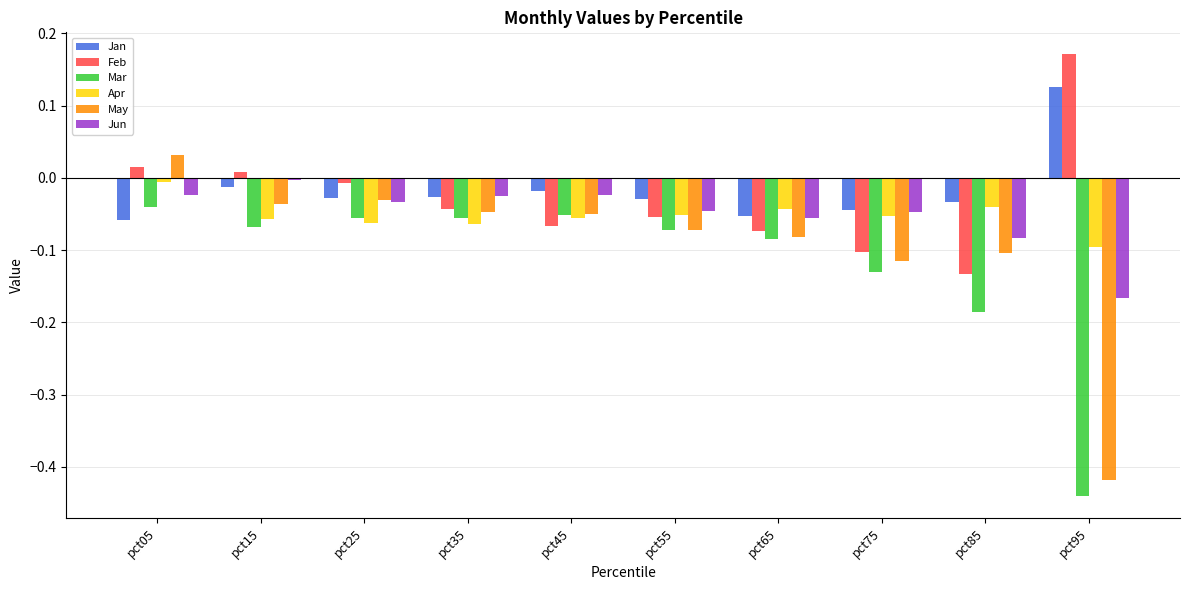

Which series has the widest spread of values?

May